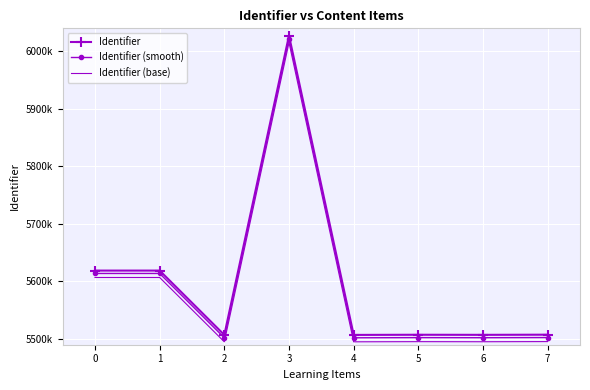

What are all the series names shown in the legend?

Identifier, Identifier (smooth), Identifier (base)